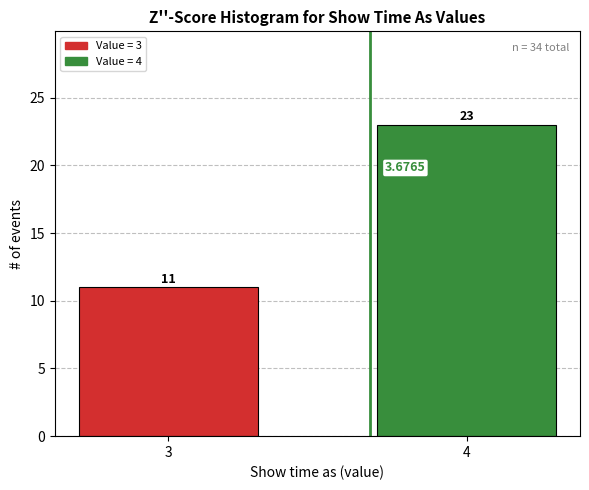

What is the difference between the values at 4 and 3?

12